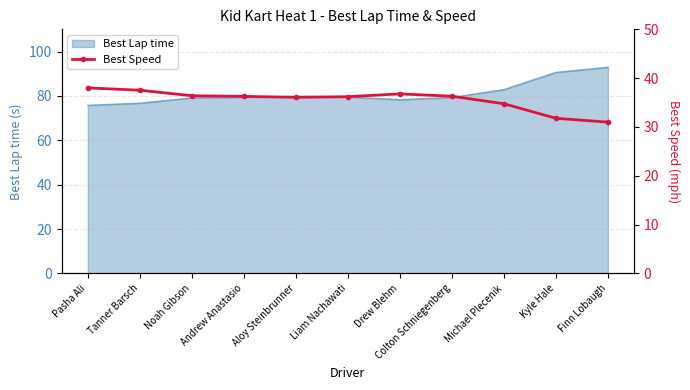

Reading left to right, transcribe all the data shown in this chart.

Pasha Ali=38.0	Tanner Barsch=37.5	Noah Gibson=36.4	Andrew Anastasio=36.3	Aloy Steinbrunner=36.1	Liam Nachawati=36.2	Drew Blehm=36.8	Colton Schniegenberg=36.3	Michael Plecenik=34.8	Kyle Hale=31.8	Finn Lobaugh=31.0